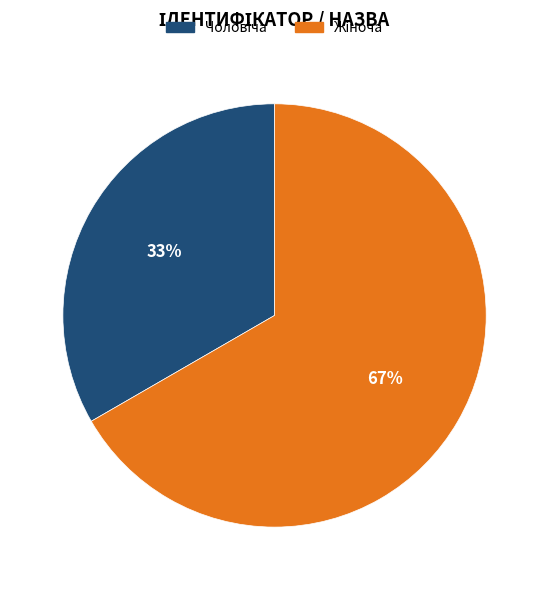

To the nearest percent, what is the average slice percentage?

50%